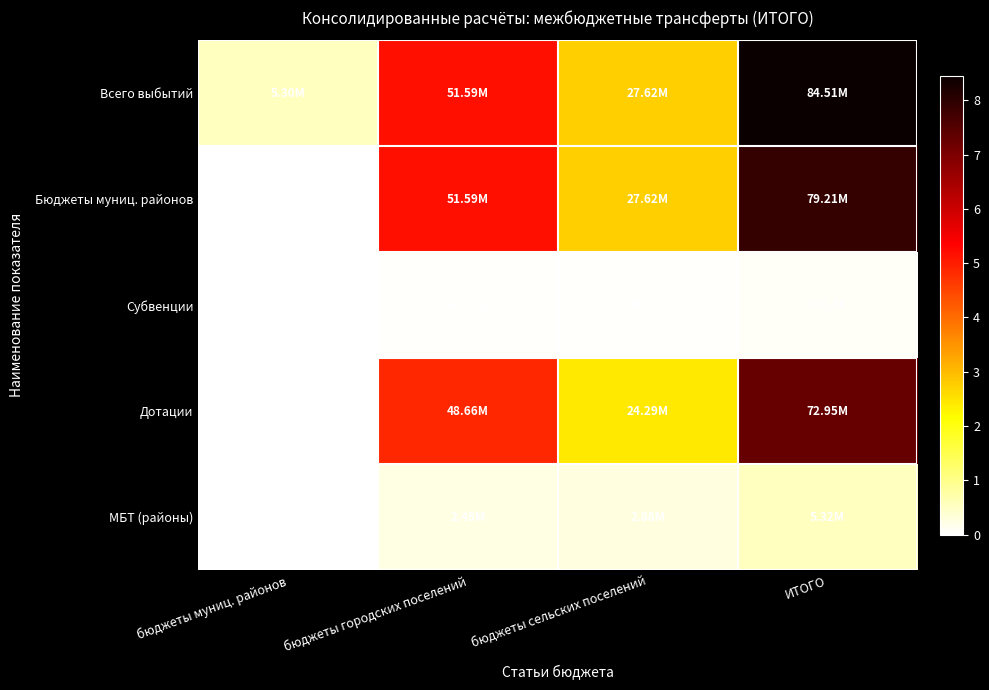

At how many categories does at least one series exceed 41541685?

2